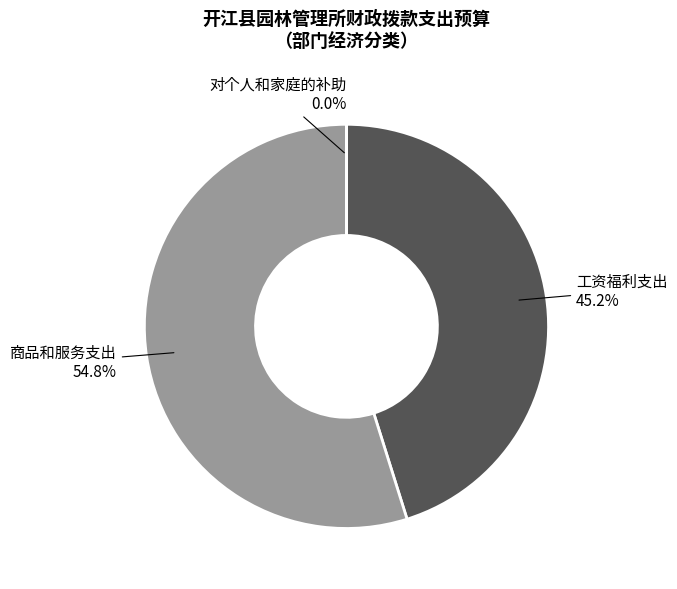

To the nearest percent, what is the difference between the 商品和服务支出 and 工资福利支出 slice percentages?

10%